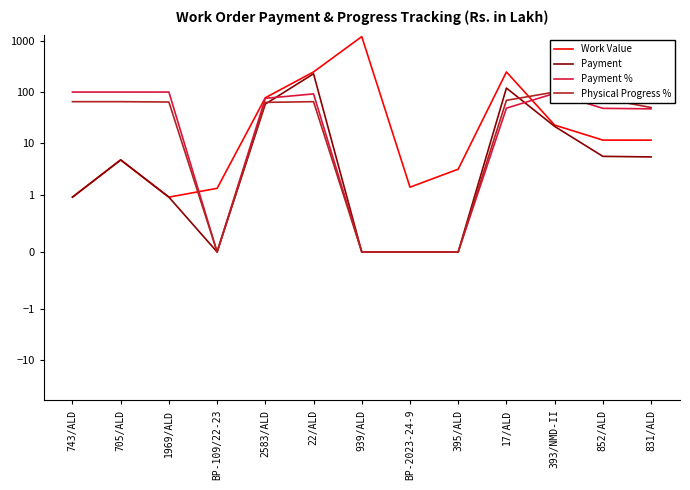

Is it true that Payment % equals 17.0 at 831/ALD?

False